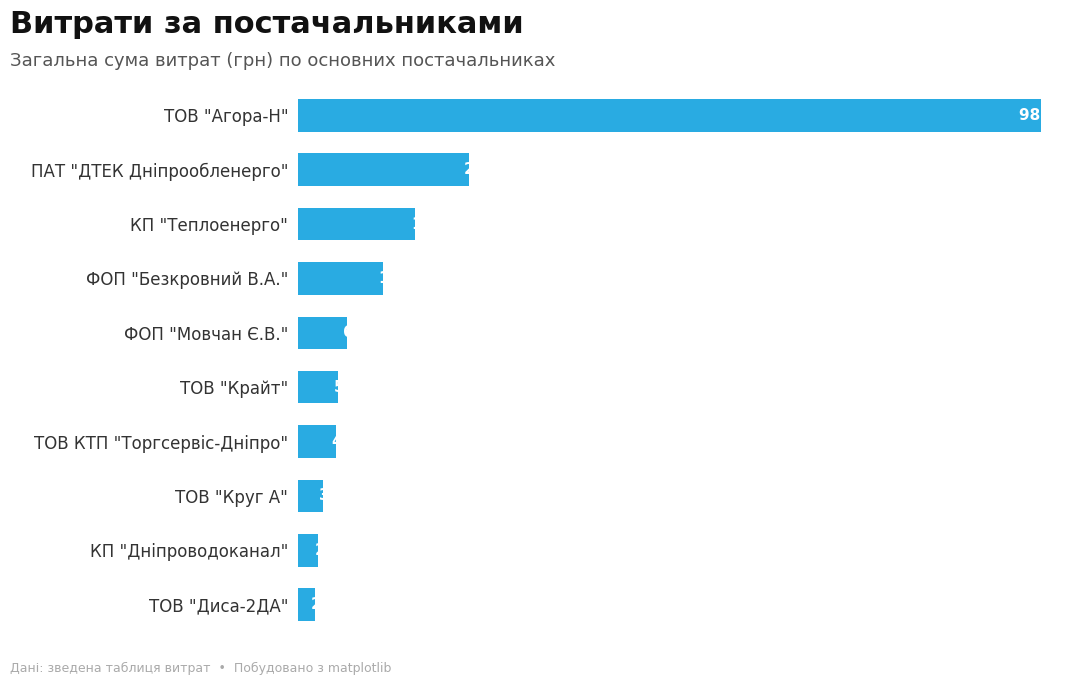

Are the bars horizontal?

Yes